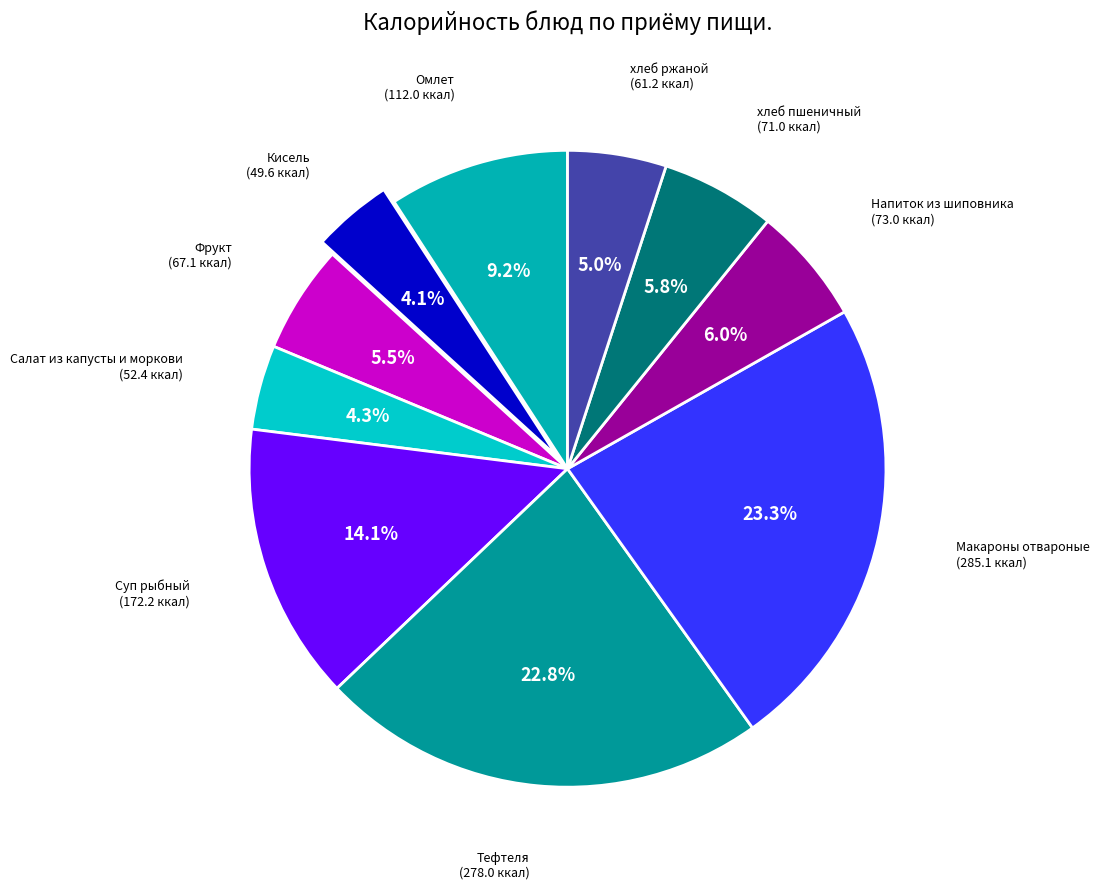

Which slice is the largest?

Макароны отвароные